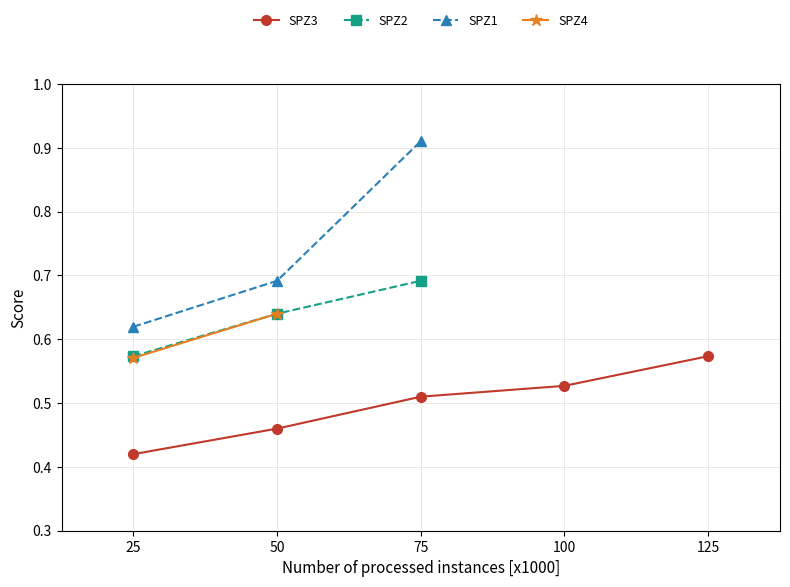

At which label is SPZ4 closest to 0?

25